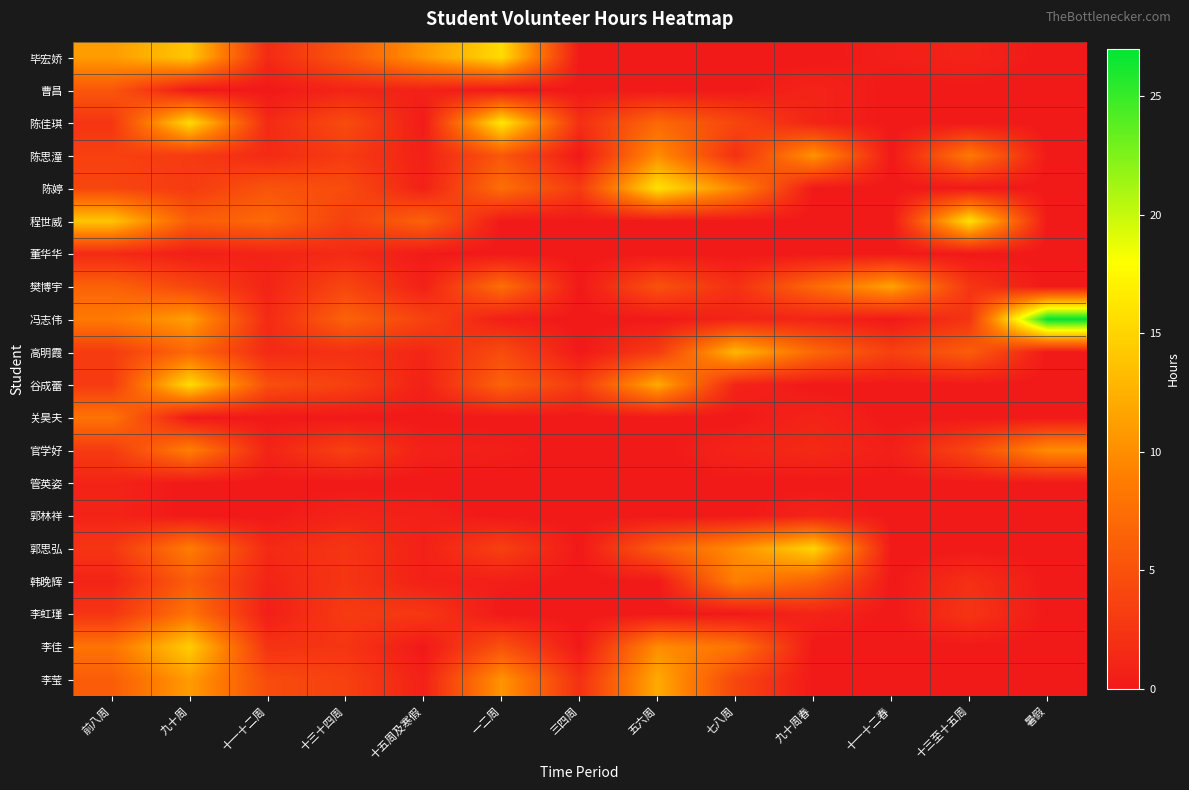

At which category is the sum across all series the highest?

九十周